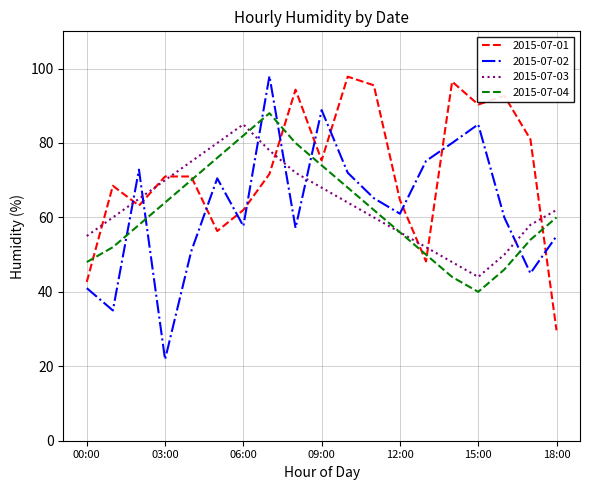

At how many categories does at least one series exceed 59?

18